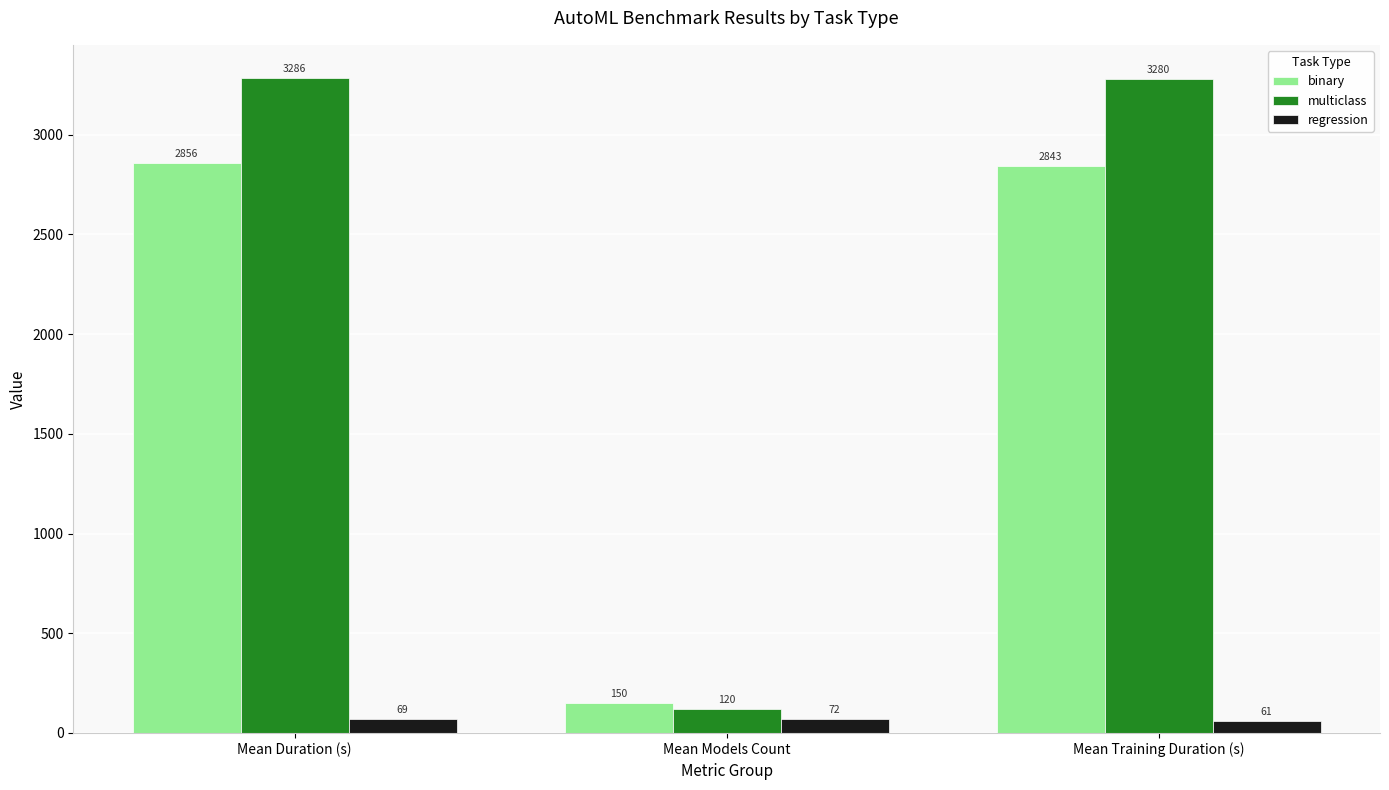

What is the lowest value of the binary series?

150.0